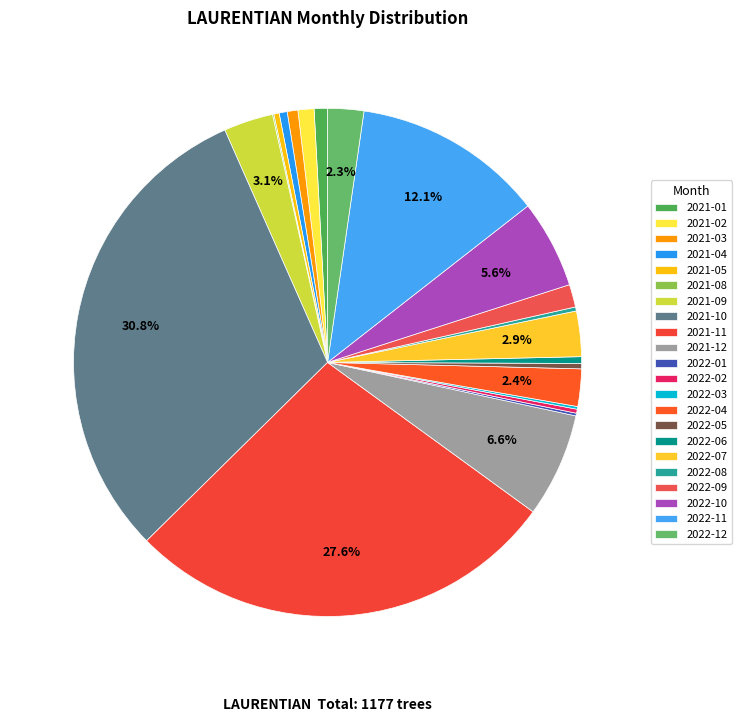

Which slice is the largest?

2021-10